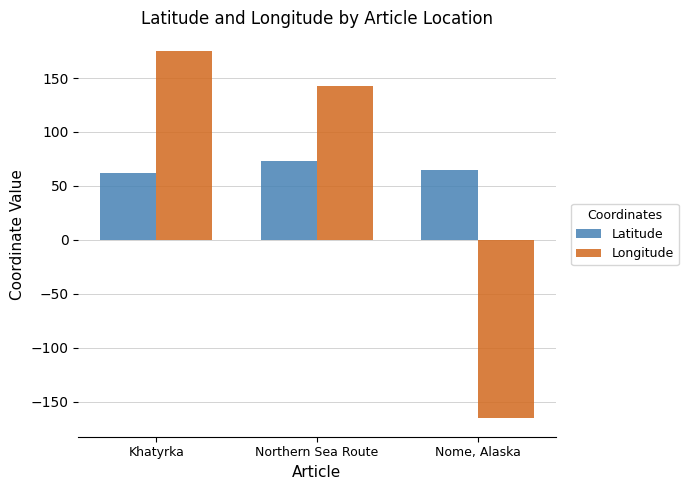

Rank the categories by Longitude value from highest to lowest.

Khatyrka, Northern Sea Route, Nome, Alaska